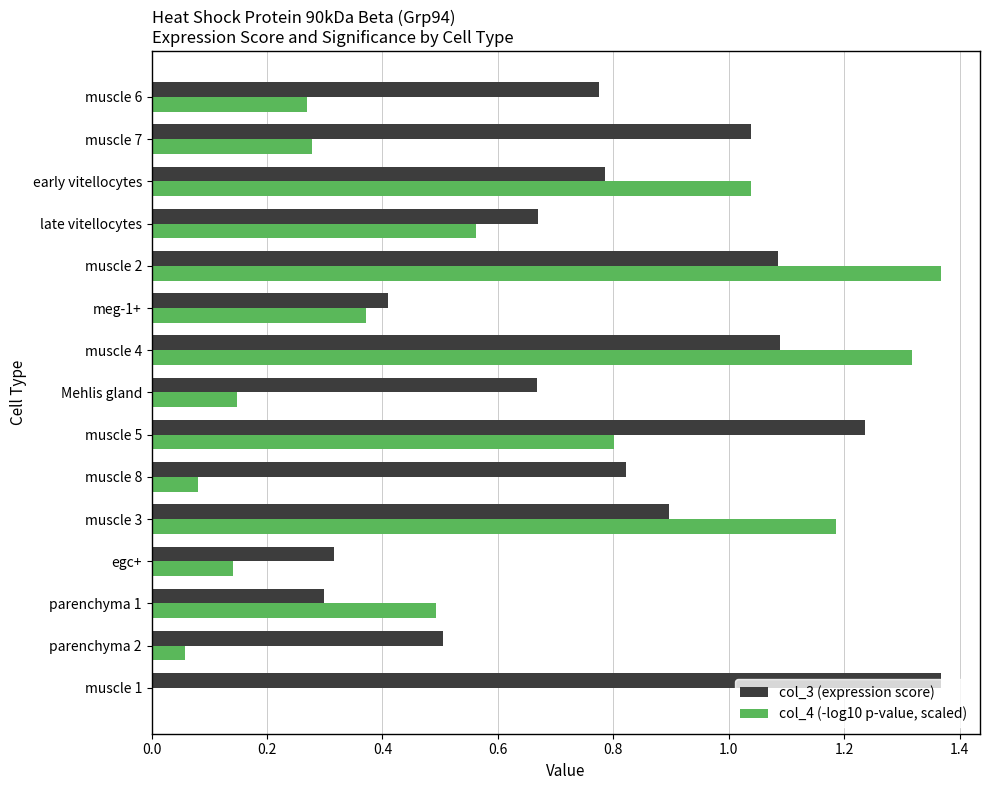

Is it true that col_4 (-log10 p-value, scaled) equals 0.2 at muscle 7?

False